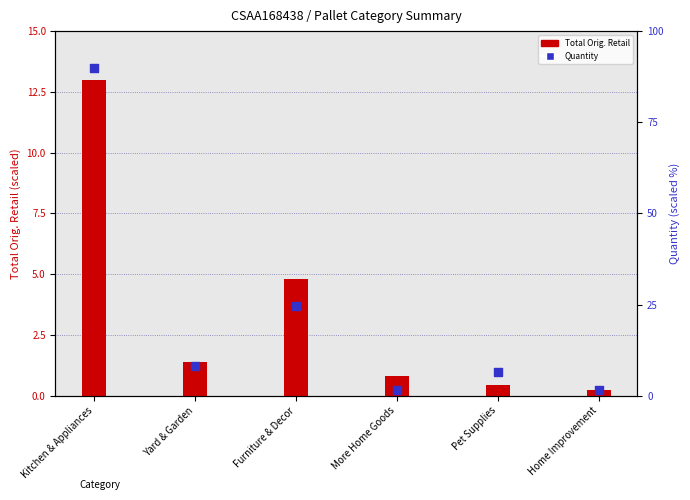

What is the total value across all series at More Home Goods?

2.4